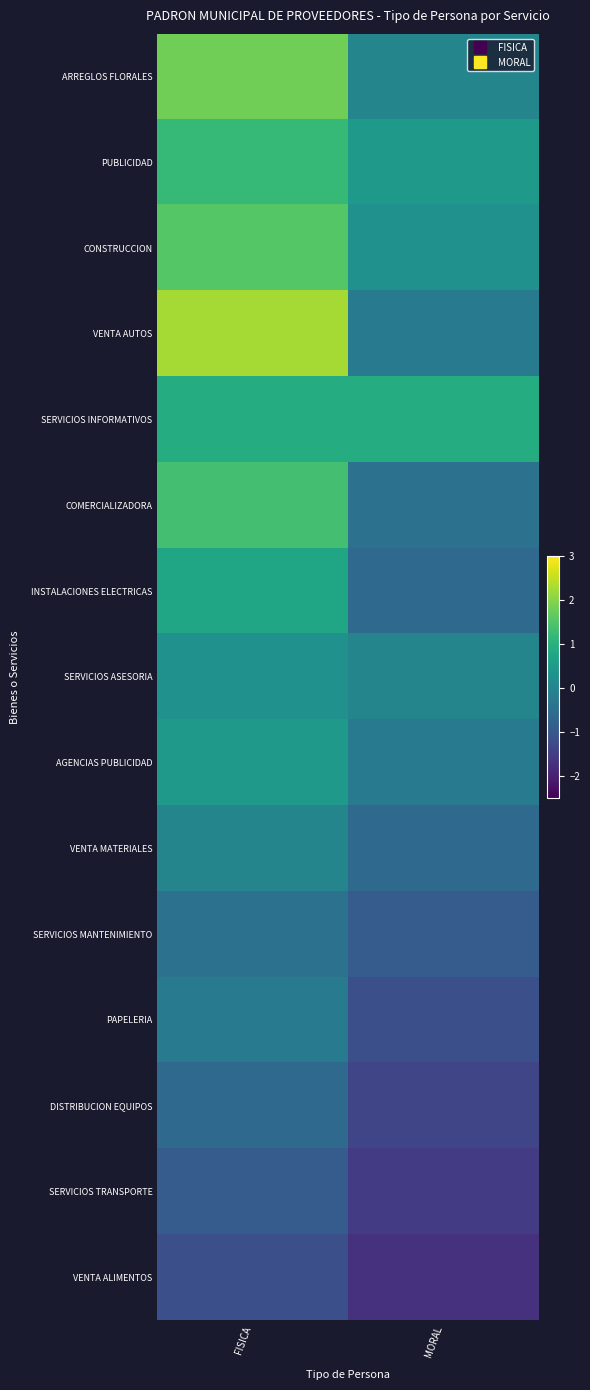

Which series changed the most between FISICA and MORAL?

VENTA AUTOS